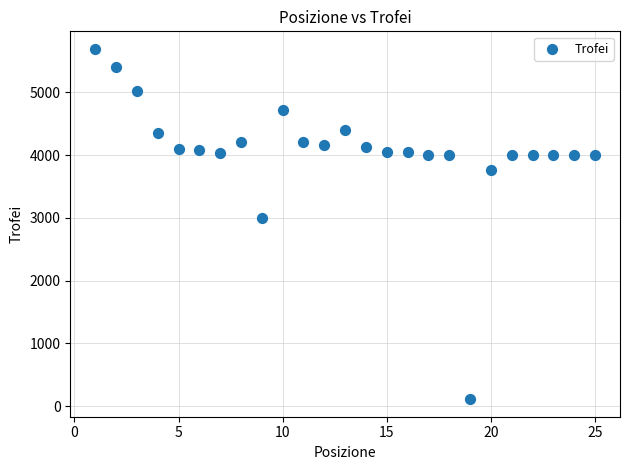

What Y value in the scatter plot is closest to 2901?

3000